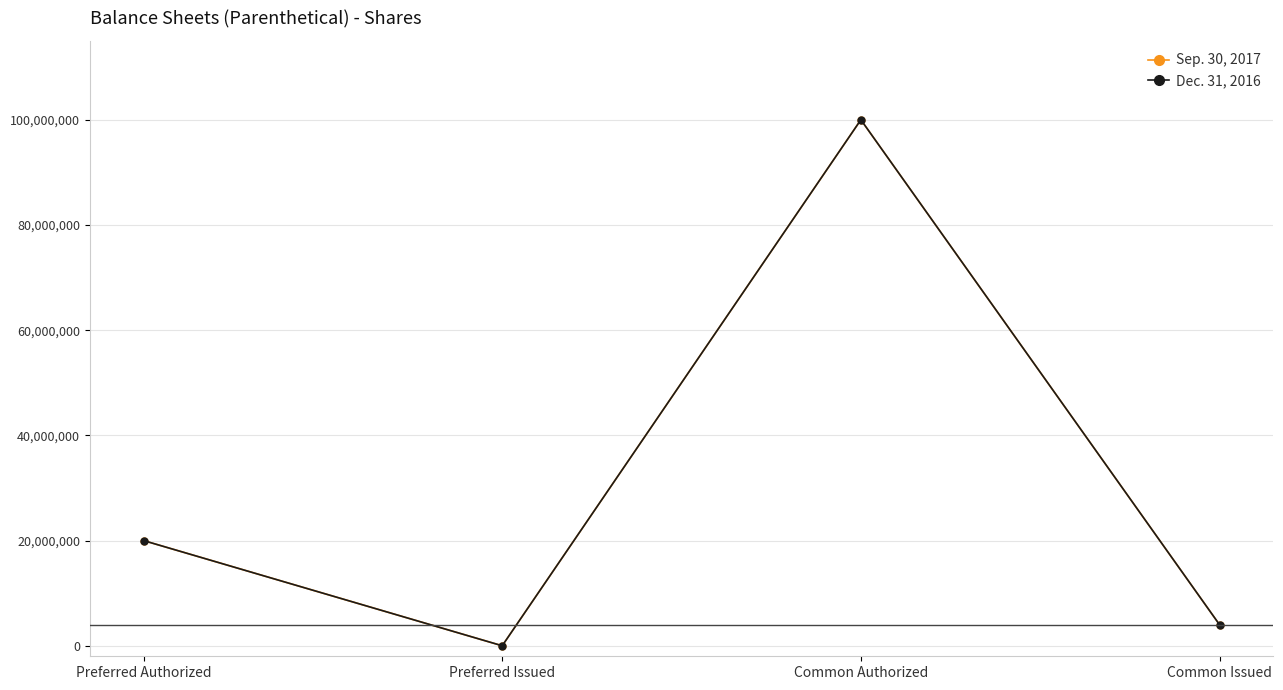

Which category has the highest value in the Sep. 30, 2017 series?

Common Authorized